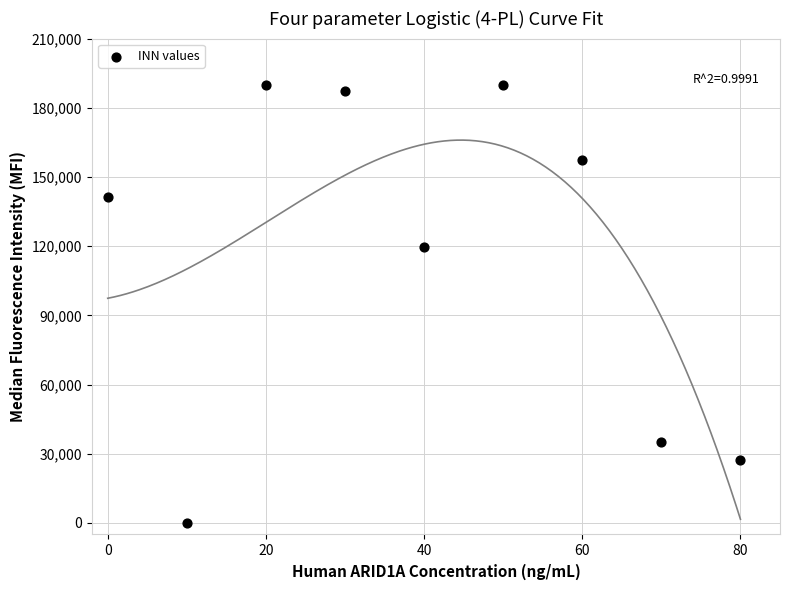

What is the average Y value?

116404.1